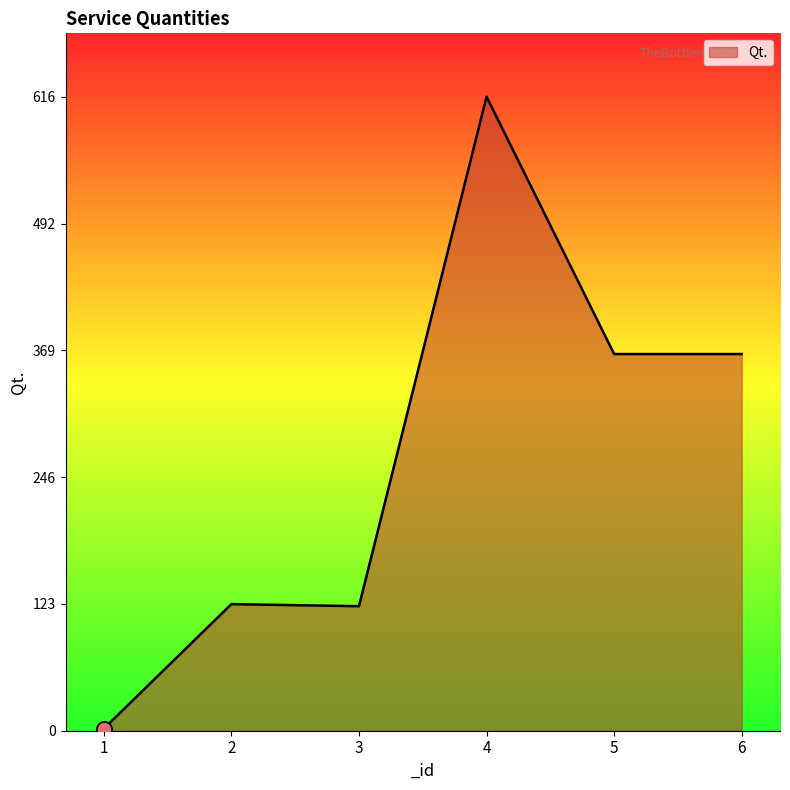

Which has a higher value, 2 or 1?

2